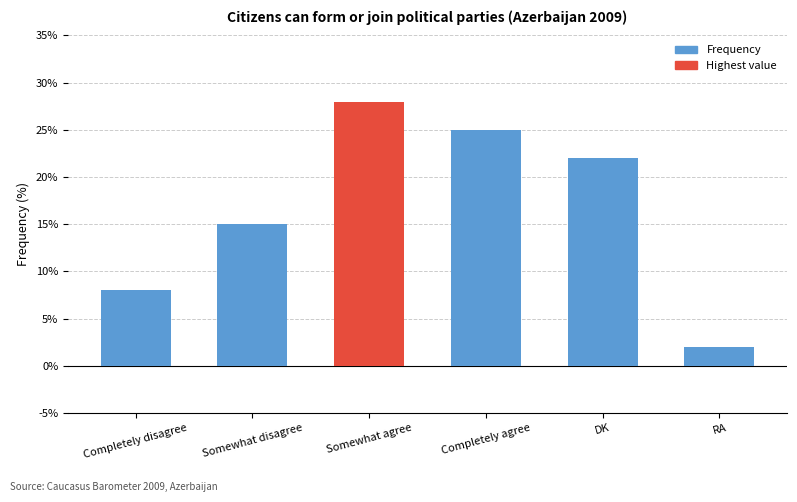

Is it true that the value at Completely disagree is 12?

False